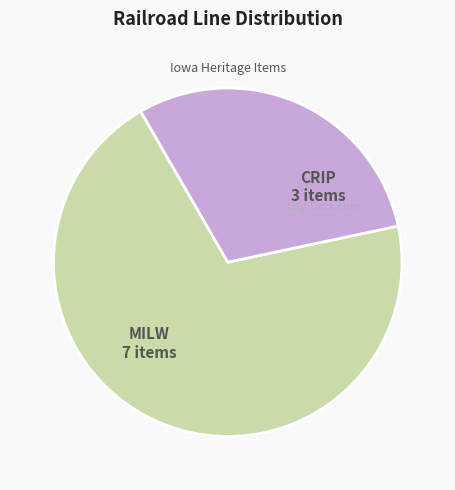

Is there any slice that represents more than half of the pie?

Yes